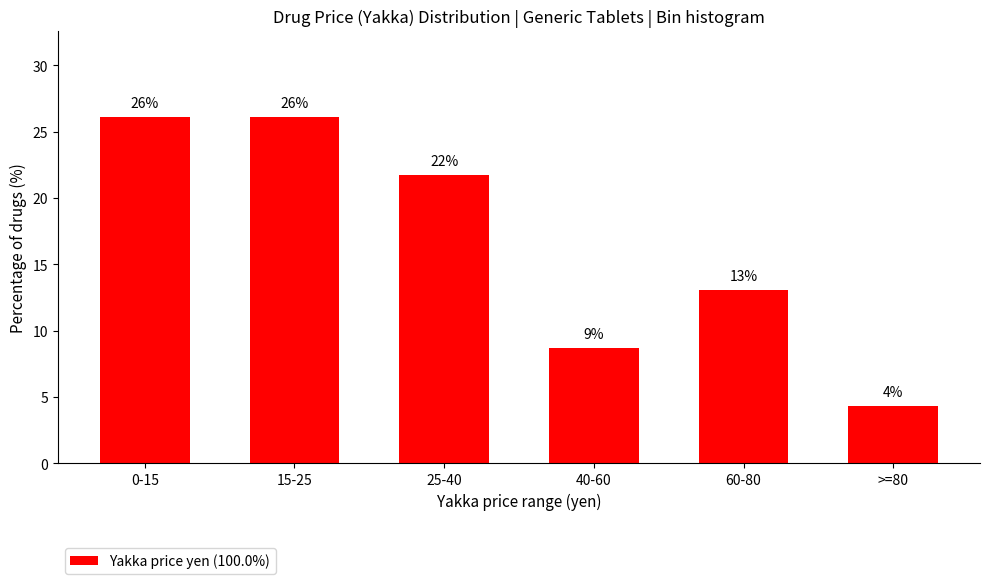

What is the average value?

16.7